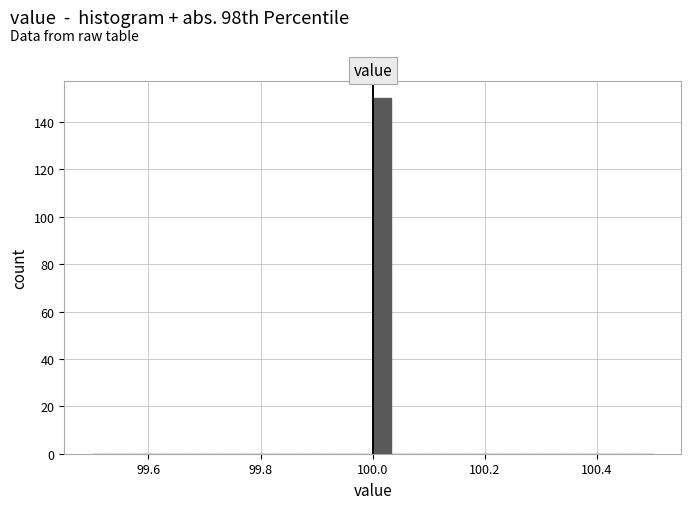

Around what value on the x-axis is the tallest bar? Give the approximate position of its centre, as read against the axis.

100.02